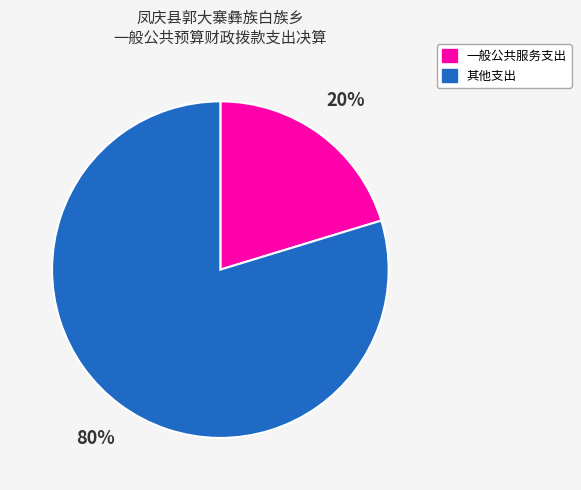

To the nearest percent, what is the average slice percentage?

50%